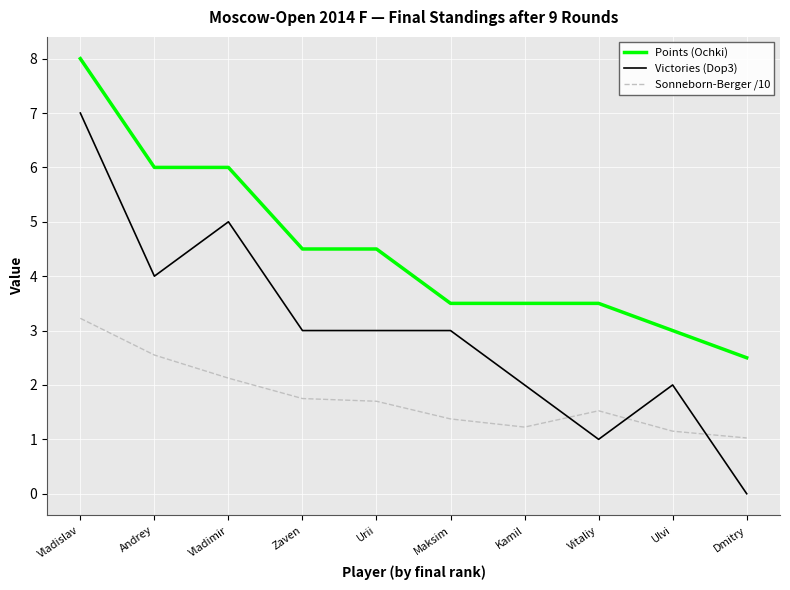

True or false: Victories (Dop3) and Sonneborn-Berger /10 intersect in this chart.

True